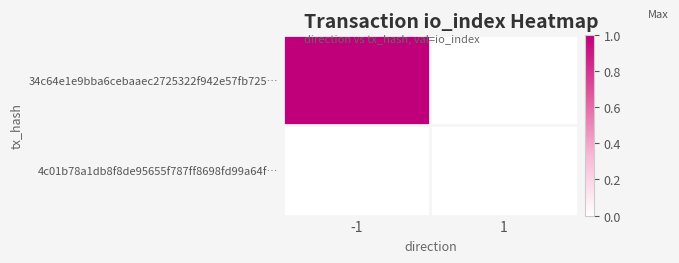

How many series are shown in this chart?

2